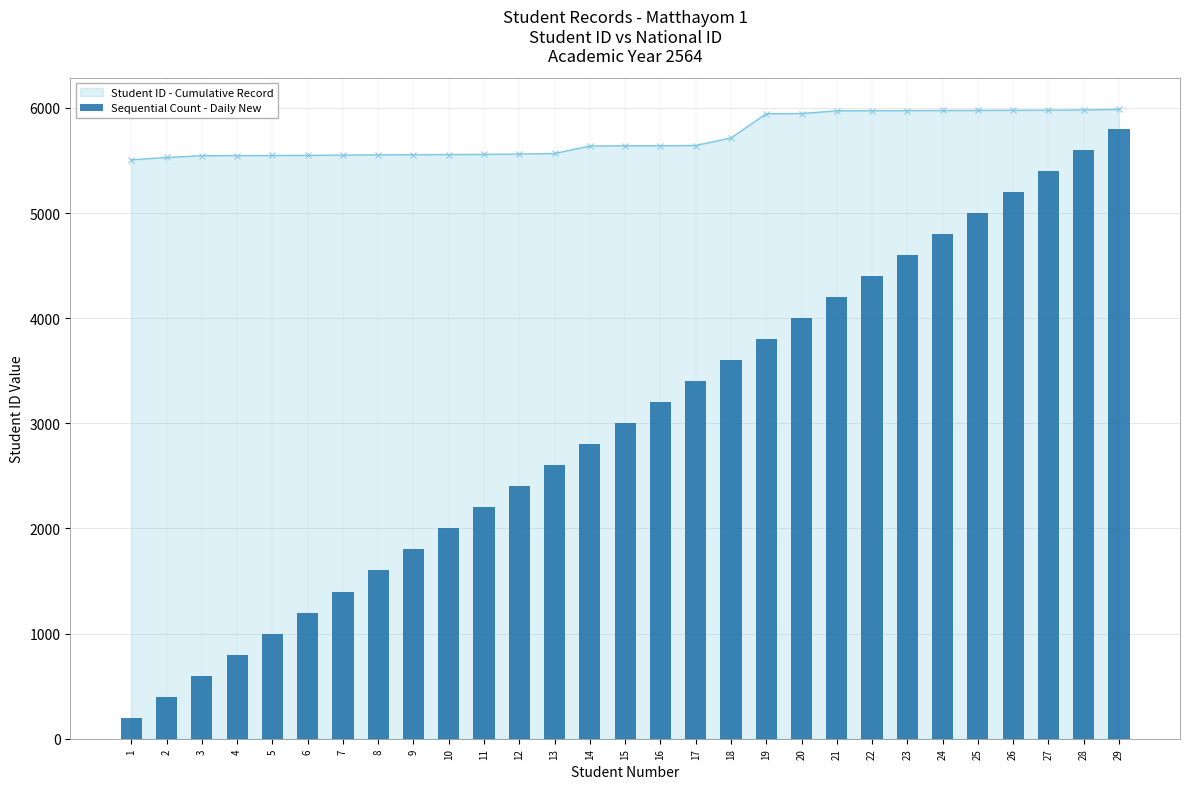

What is the highest value of the Student ID - Cumulative Record series?

5986